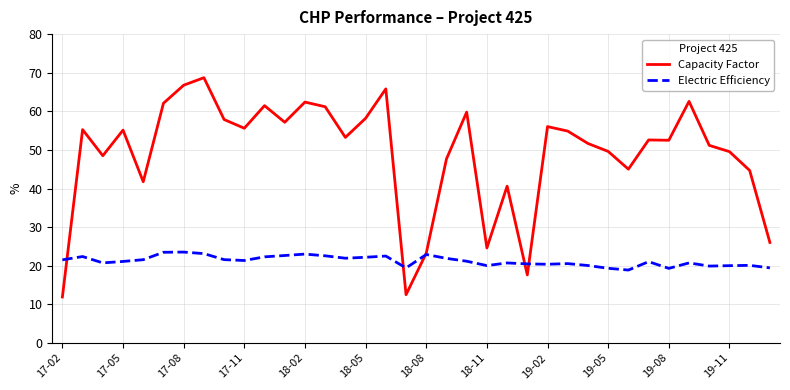

Which series has the largest range (max minus min)?

Capacity Factor